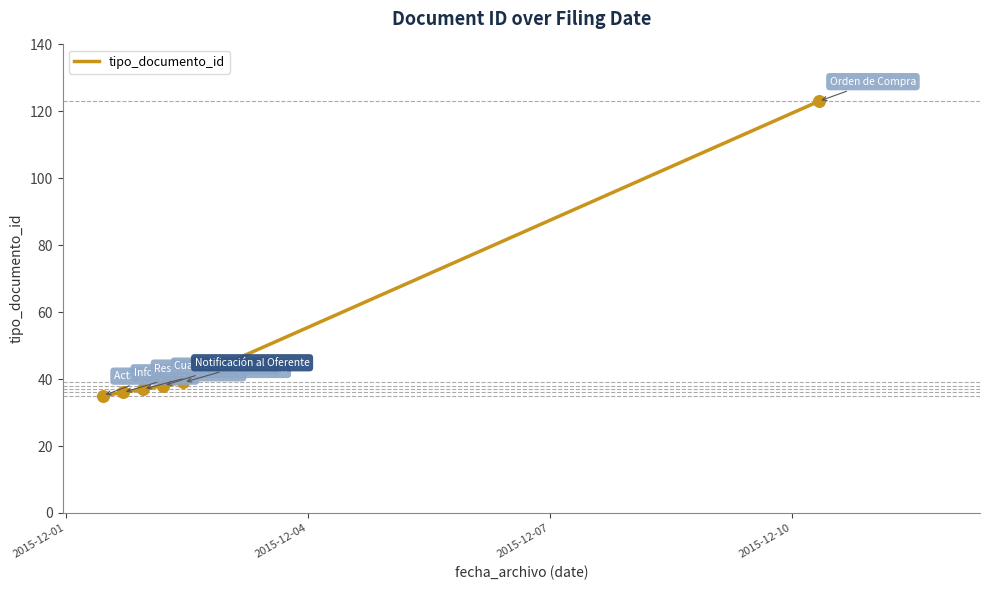

What is the smallest value displayed?

35